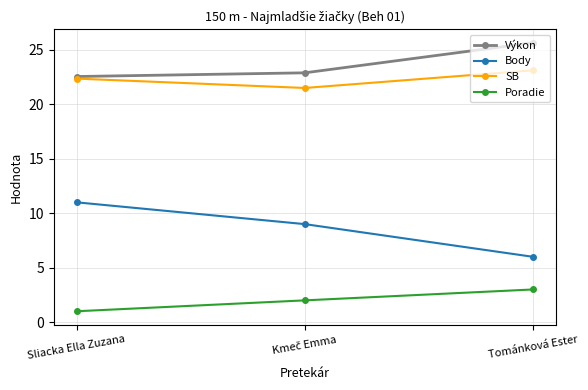

At which label does Body first exceed 9?

Sliacka Ella Zuzana